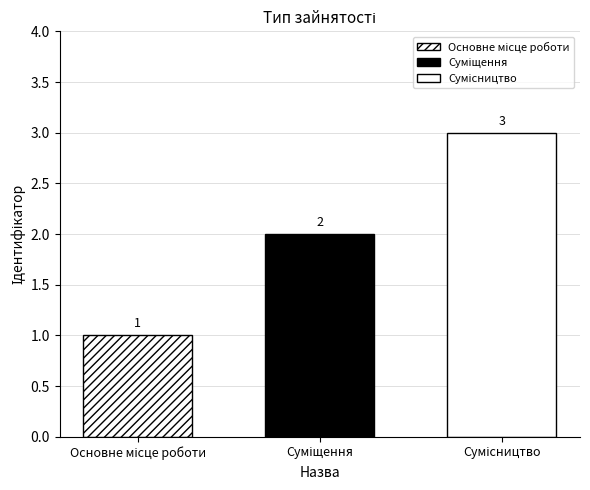

Does the chart contain any negative values?

No